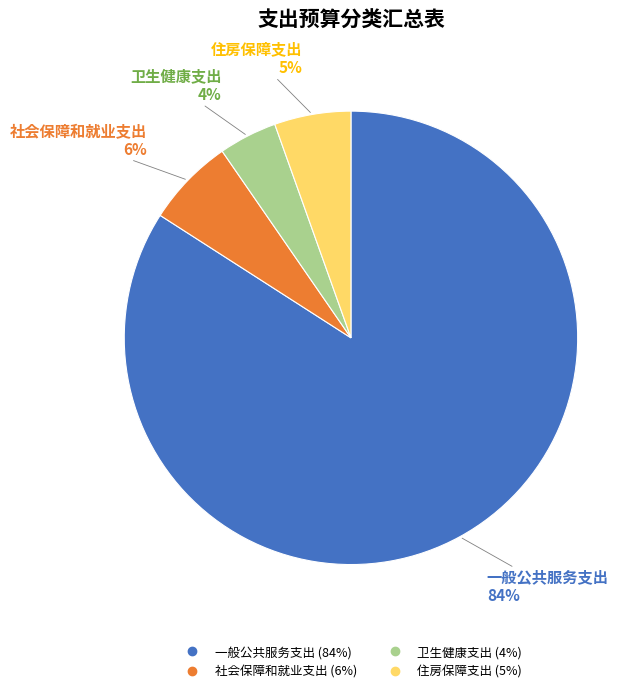

Do 社会保障和就业支出 and 卫生健康支出 together represent more than half of the pie?

No